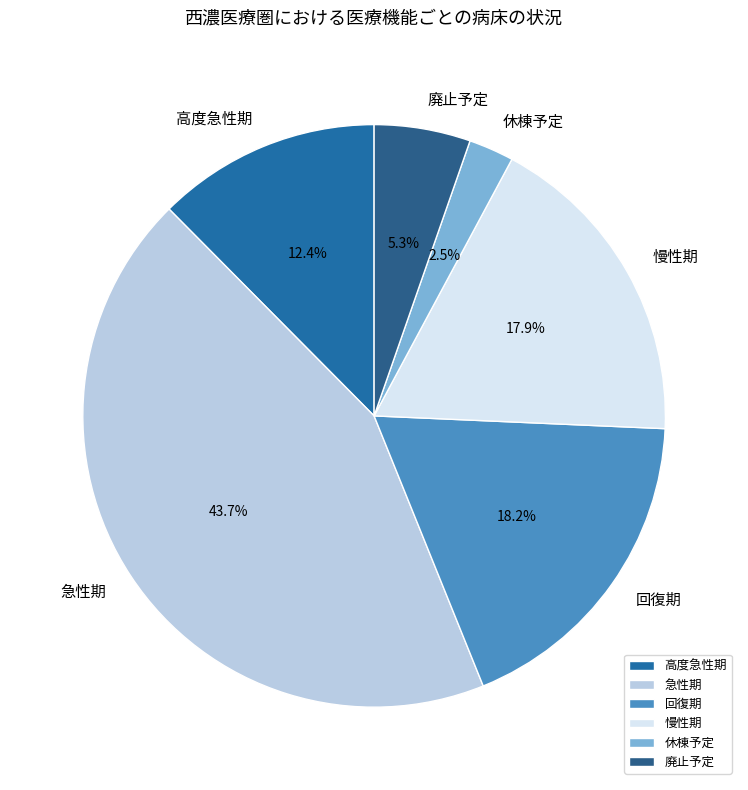

Which has a higher value, 高度急性期 or 回復期?

回復期